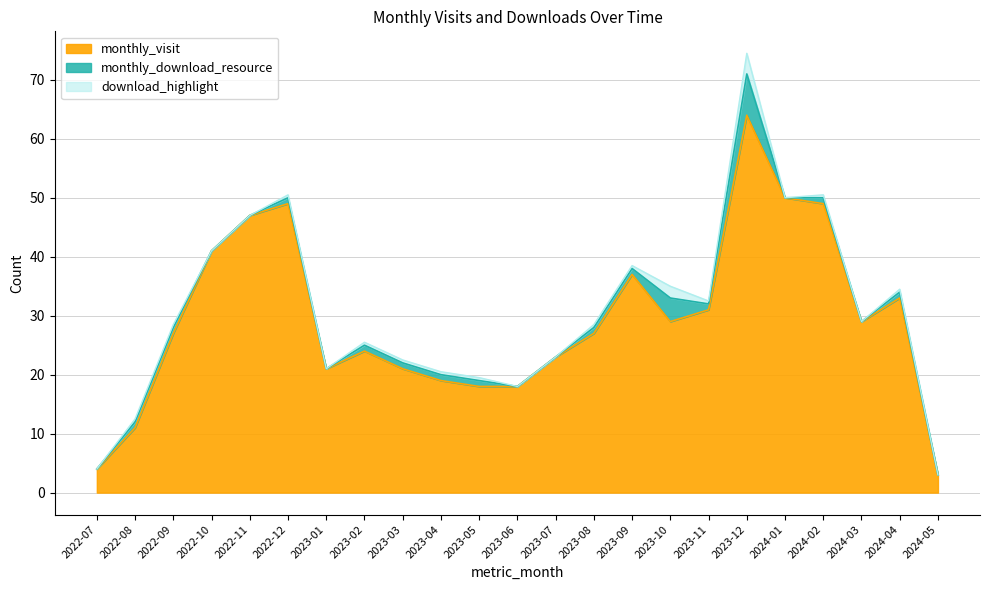

Which category has the lowest value across all series?

2024-05